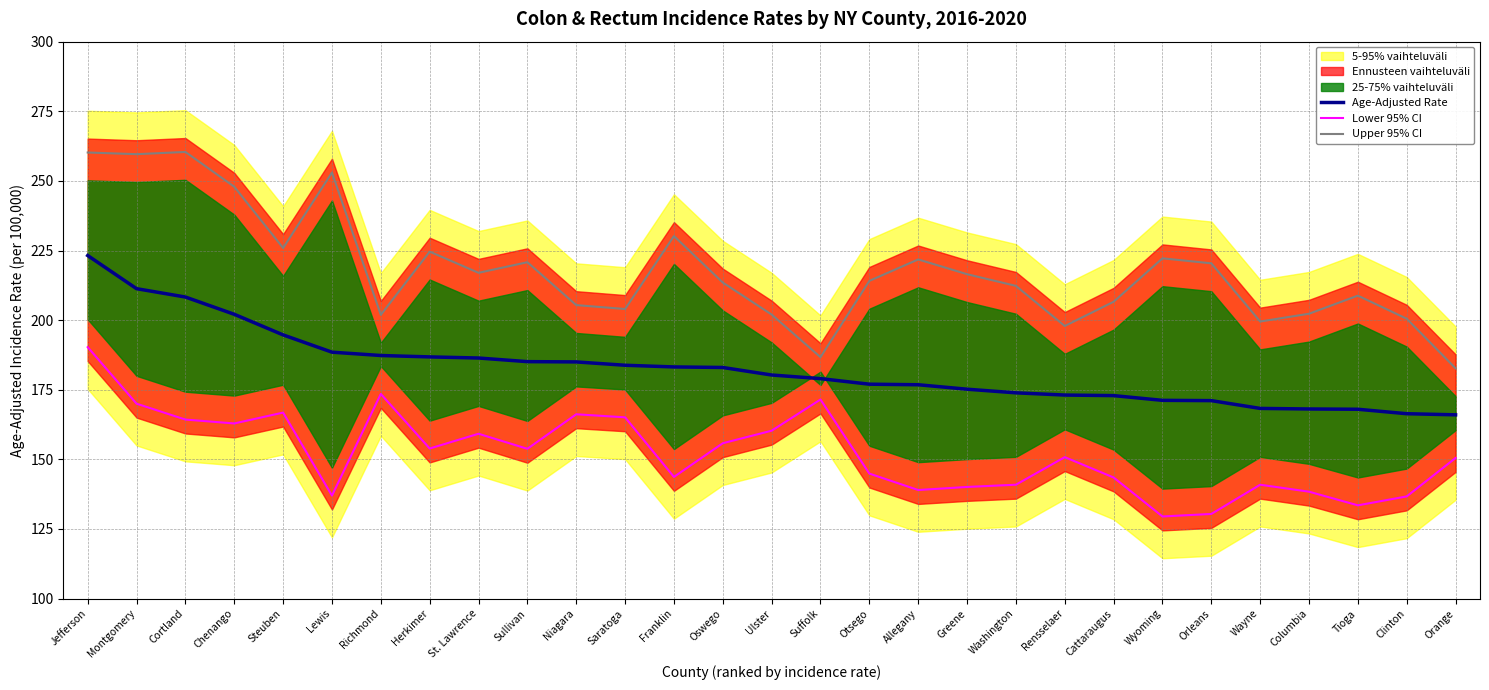

How many lines are shown in the chart?

3